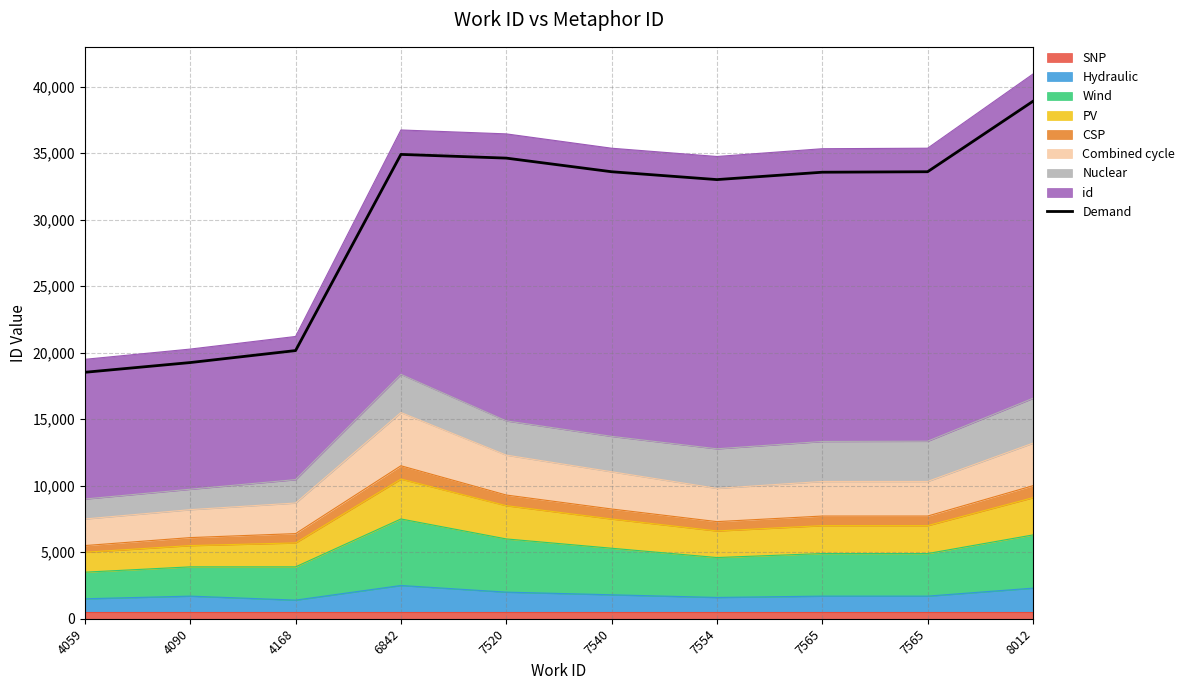

Reading right to left, extract all data points from this chart.

38898.7	33603.4	33567.3	33012.5	33603.4	34627.5	34906.8	20159.0	19258.4	18526.9